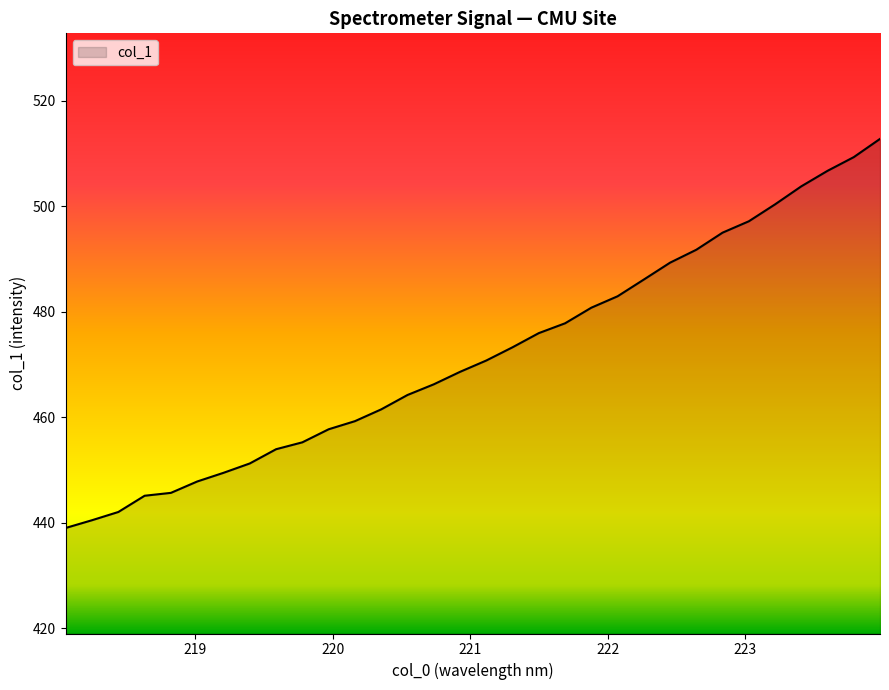

How many lines are shown in the chart?

1